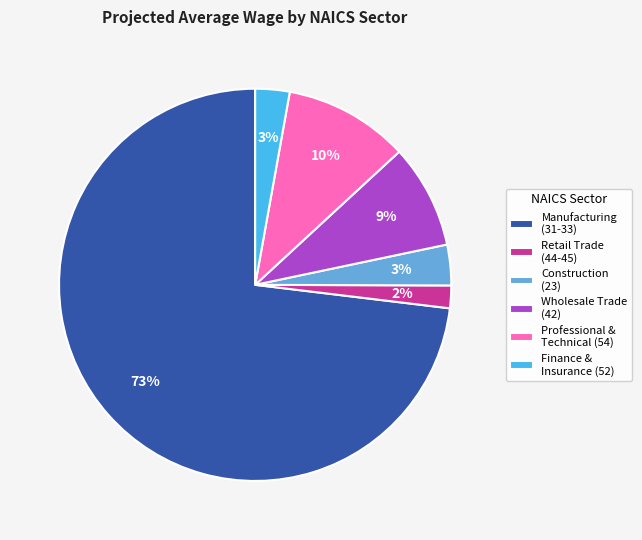

What is the smallest slice in the pie chart?

Retail Trade (44-45)